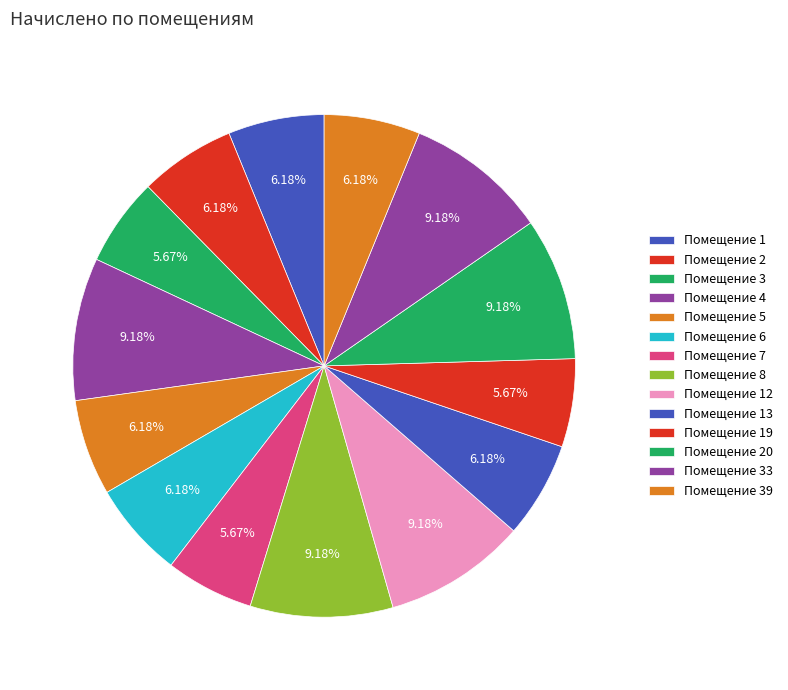

How many slices are in this pie chart?

14